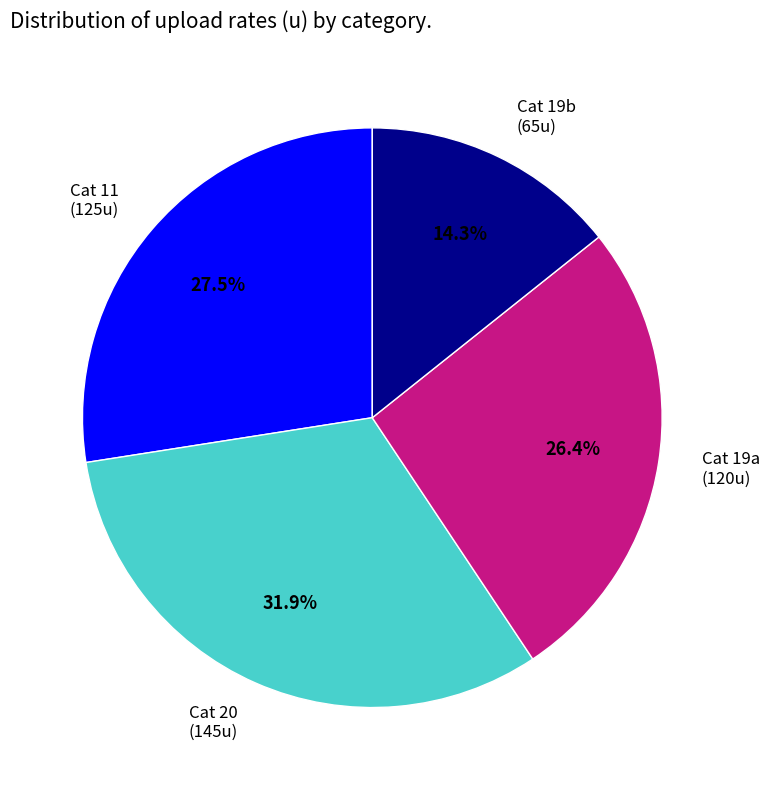

Does any single category account for the majority?

No